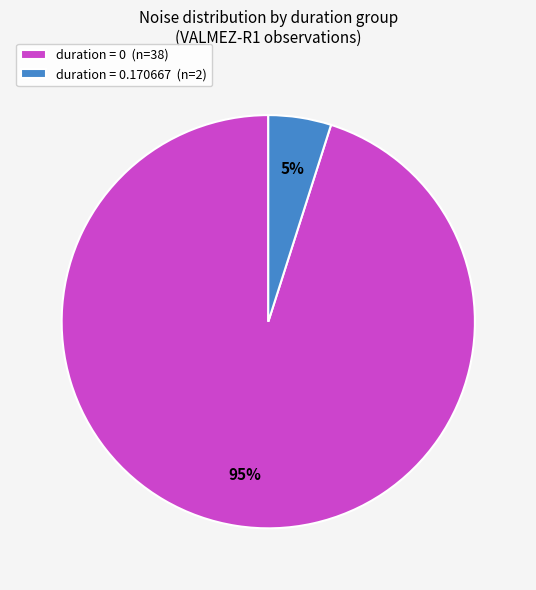

Is there a majority slice in this chart?

Yes